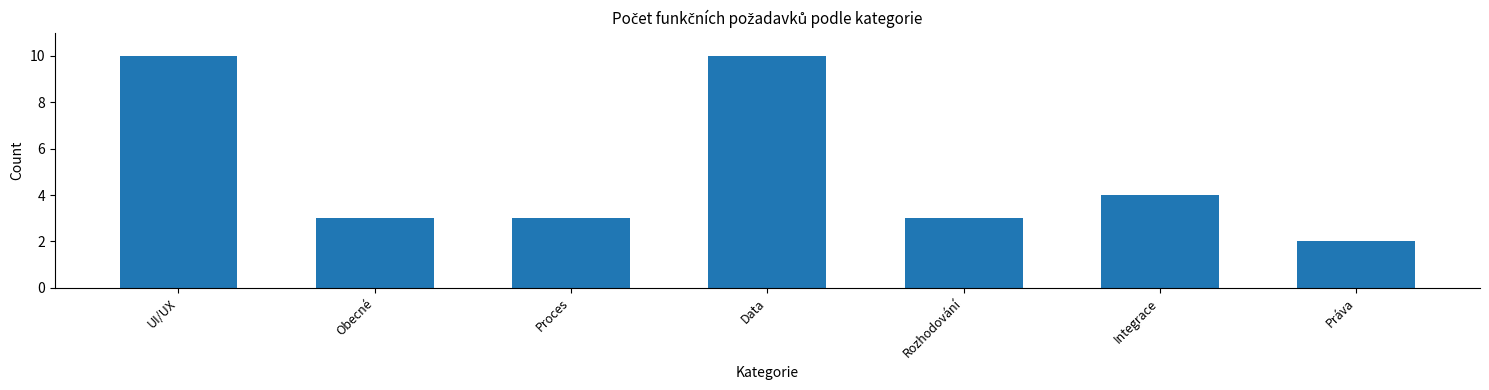

Reading left to right, list all the values displayed in this chart.

10	3	3	10	3	4	2